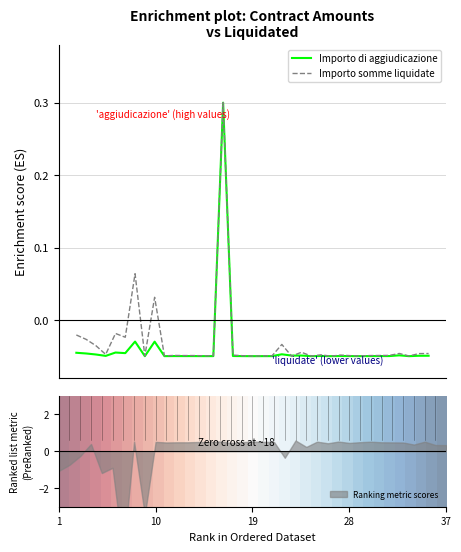

What is the maximum value for Importo somme liquidate?

0.3